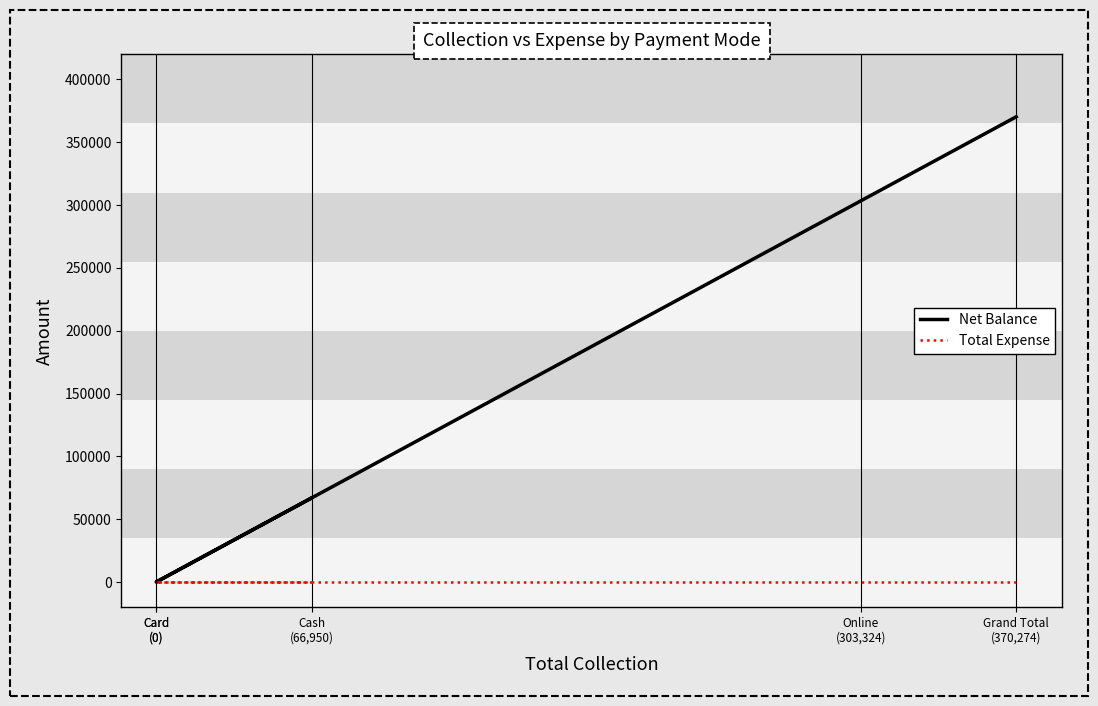

Between Online
(303,324) and Grand Total
(370,274), which series saw the biggest shift?

Net Balance